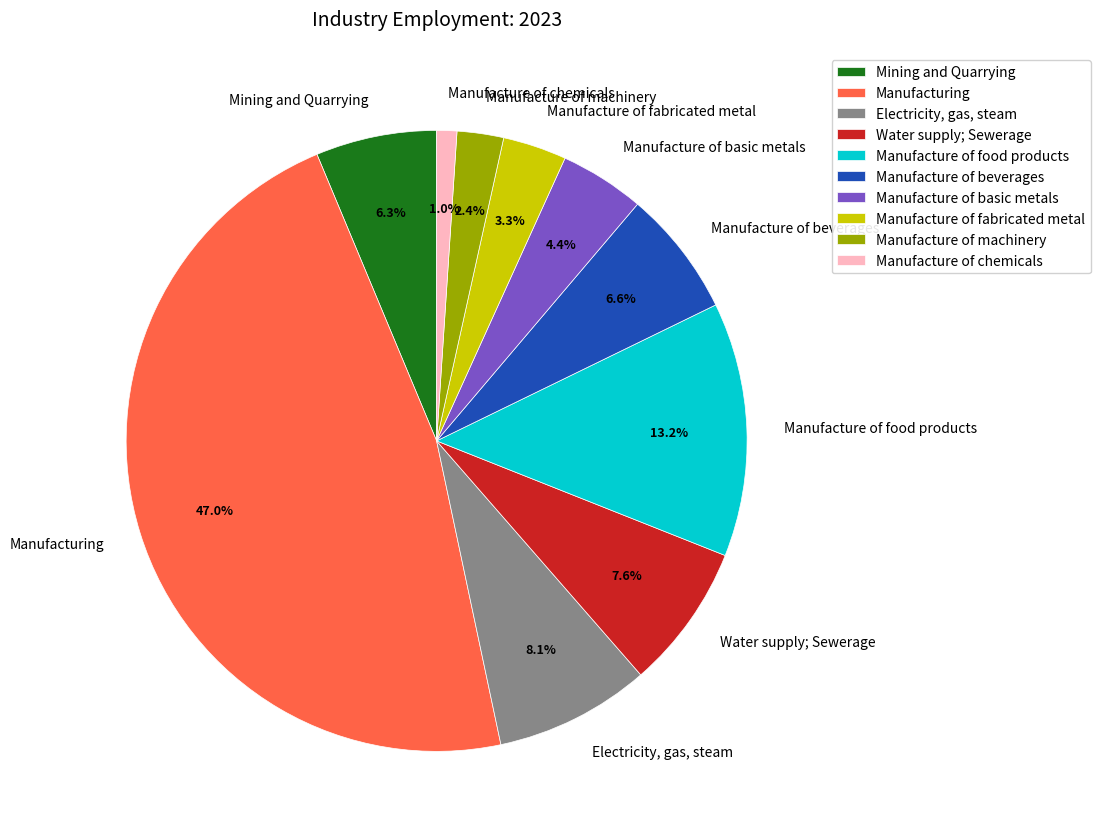

Count the number of slices in the pie.

10